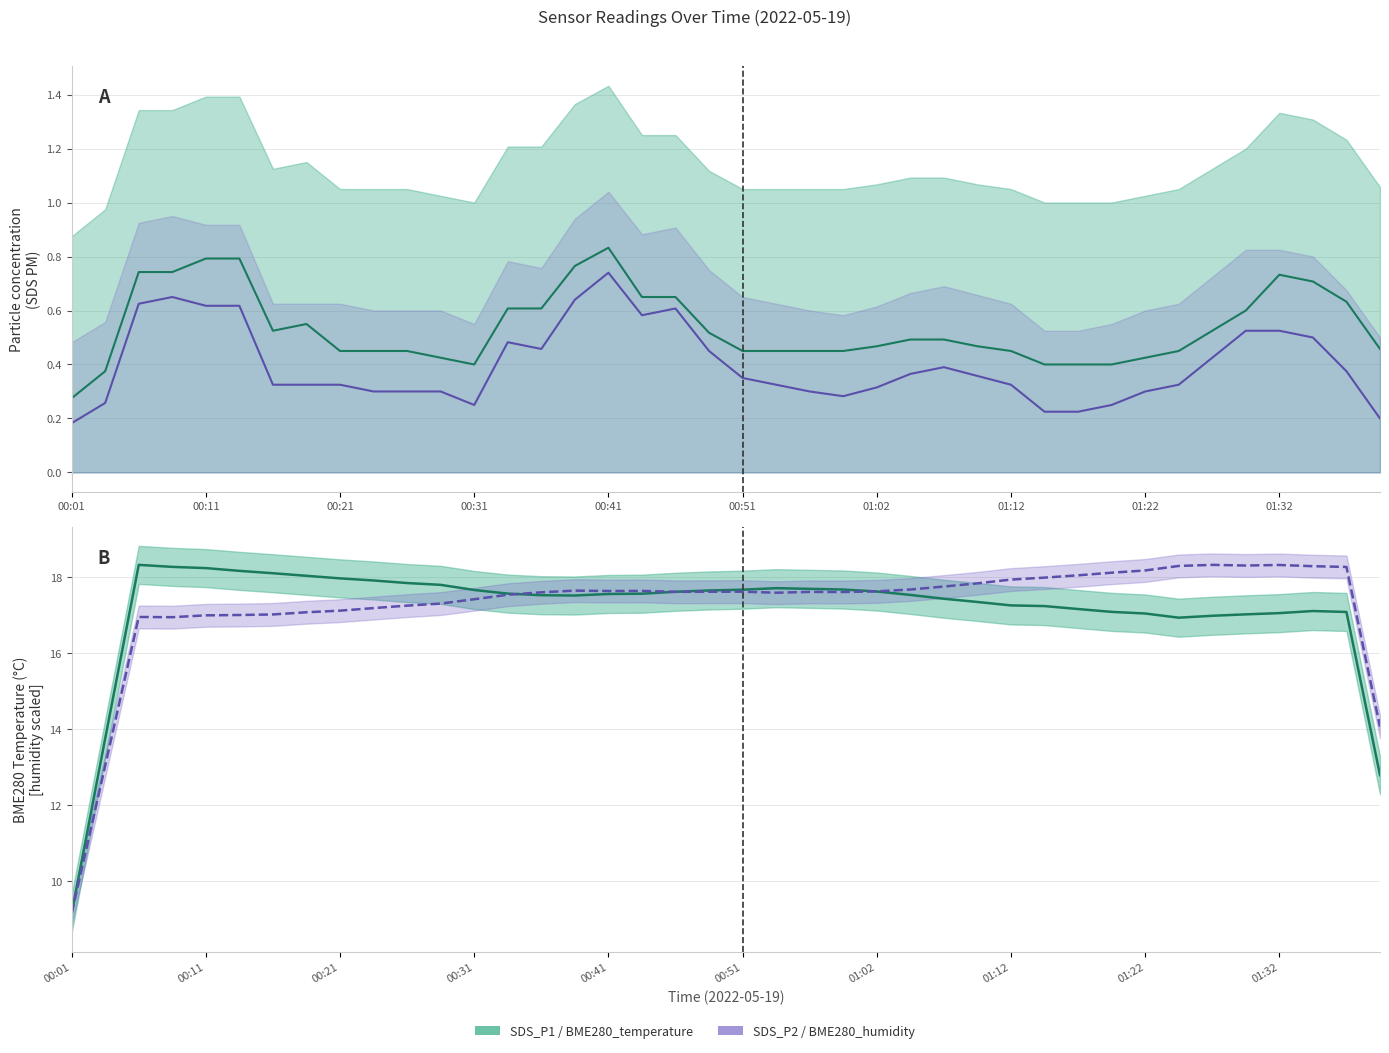

At which label is BME280_temperature closest to 13?

39